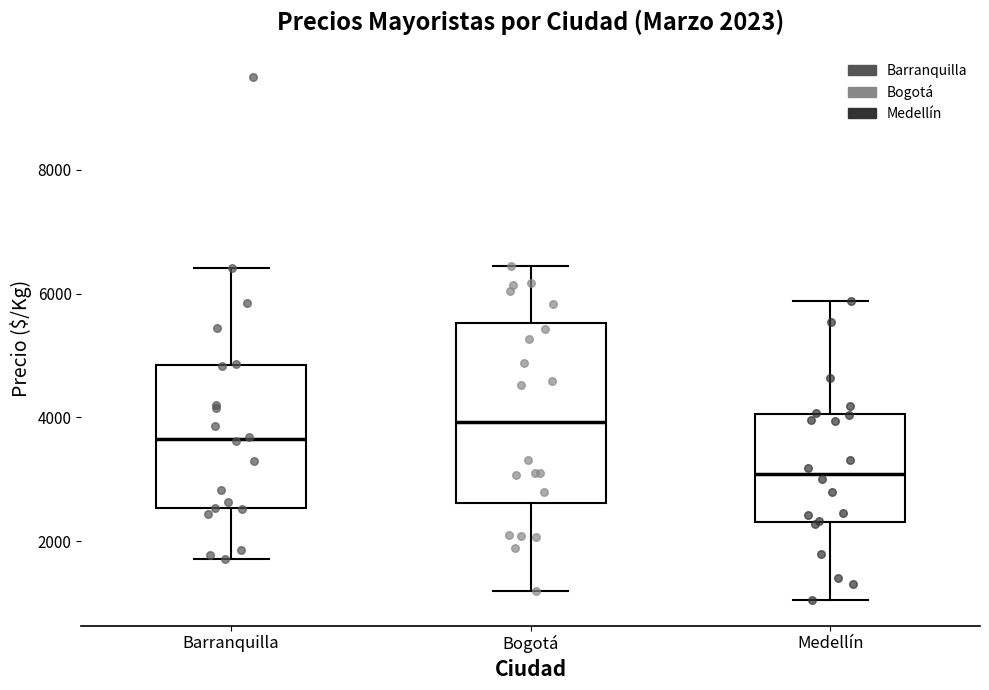

Which box's median line is the highest?

Bogotá